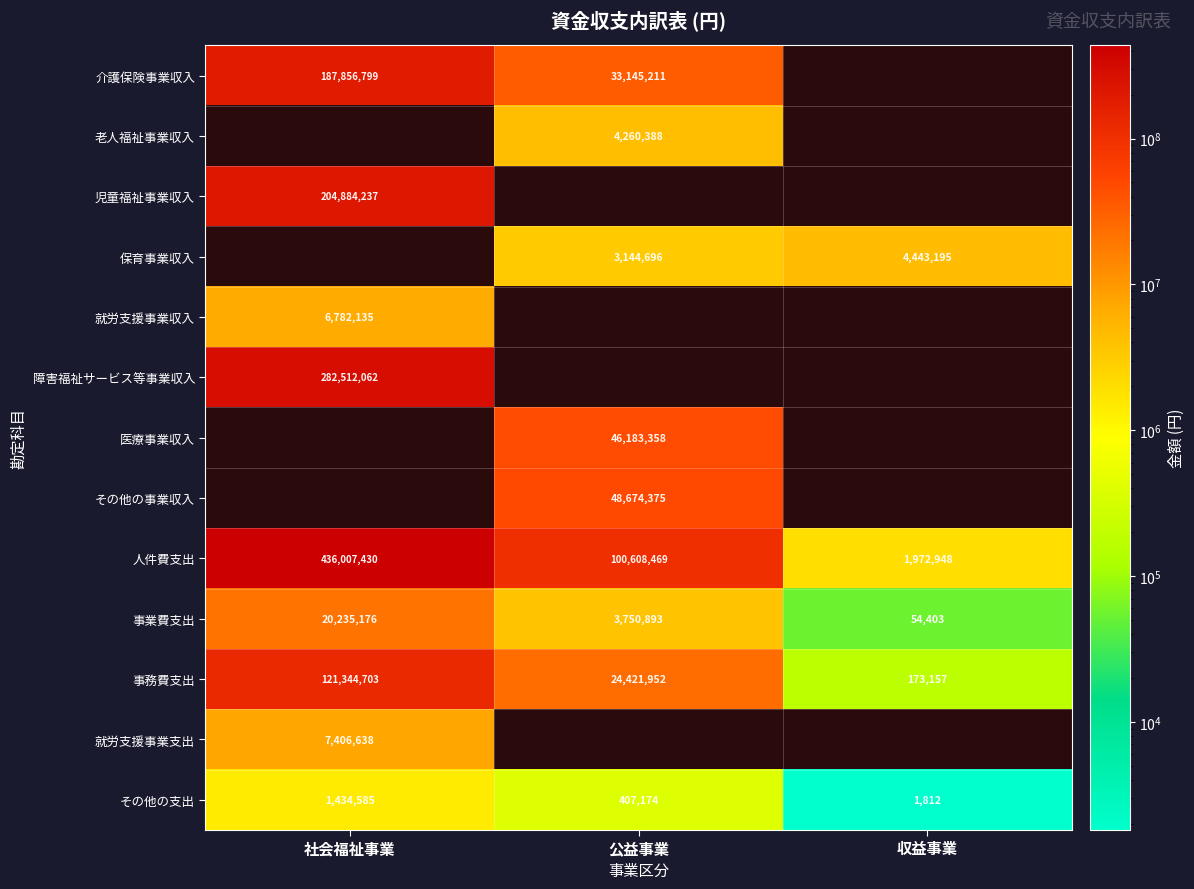

Rank the categories by 人件費支出 value from highest to lowest.

社会福祉事業, 公益事業, 収益事業